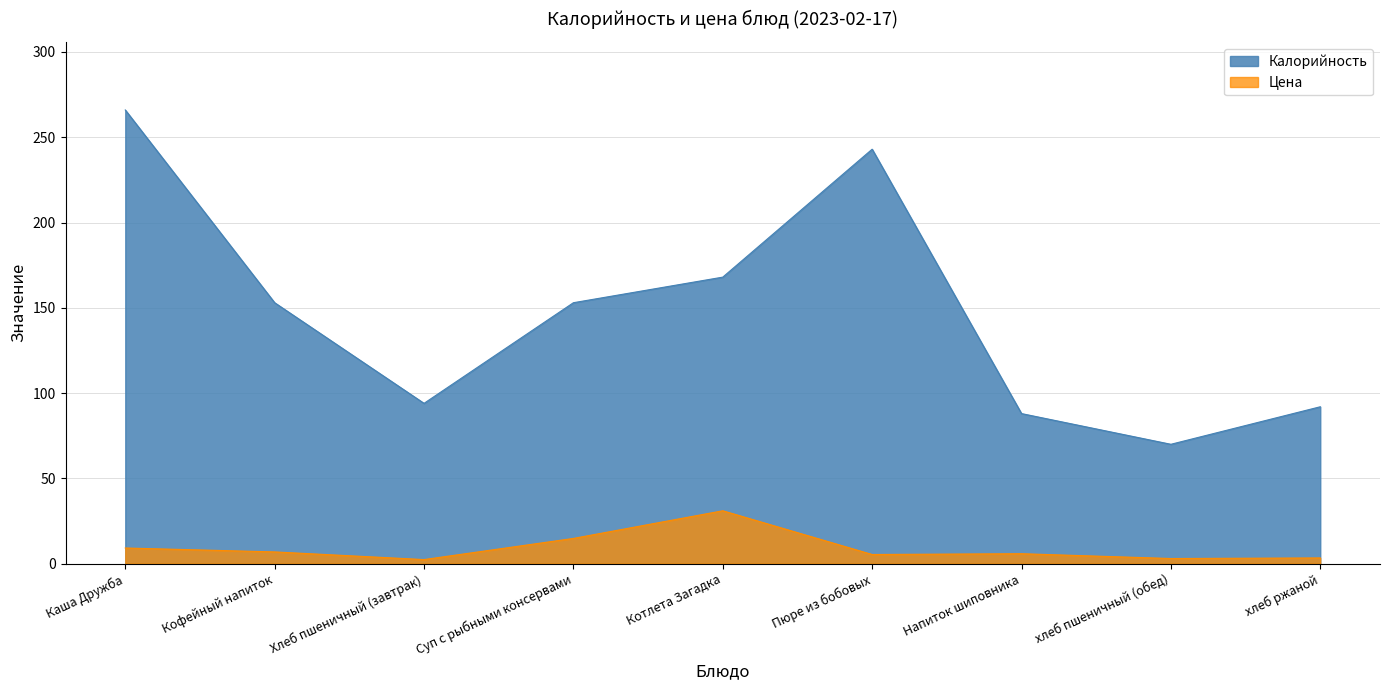

Reading right to left, extract all data points from this chart.

Калорийность: 92.0	70.0	88.0	243.0	168.0	153.0	94.0	153.0	266.0
Цена: 3.4	3.0	5.8	5.4	31.0	14.8	2.4	6.9	9.2